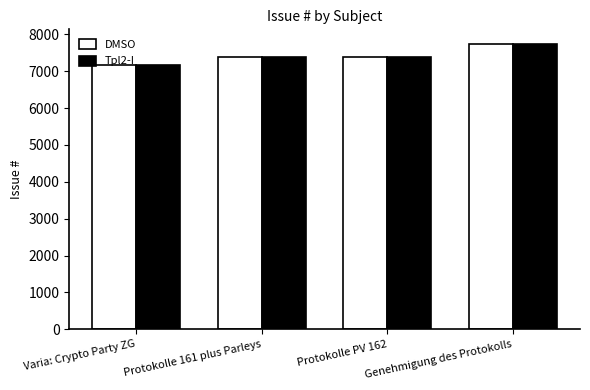

The Tpl2-I series shows 12395 at Varia: Crypto Party ZG. True or false?

False